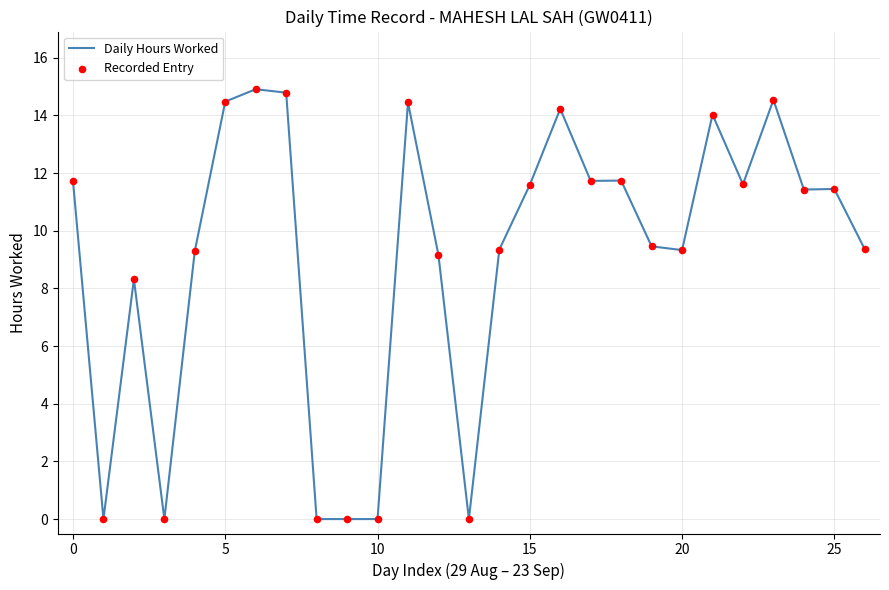

What is the difference between the maximum and minimum values?

14.9